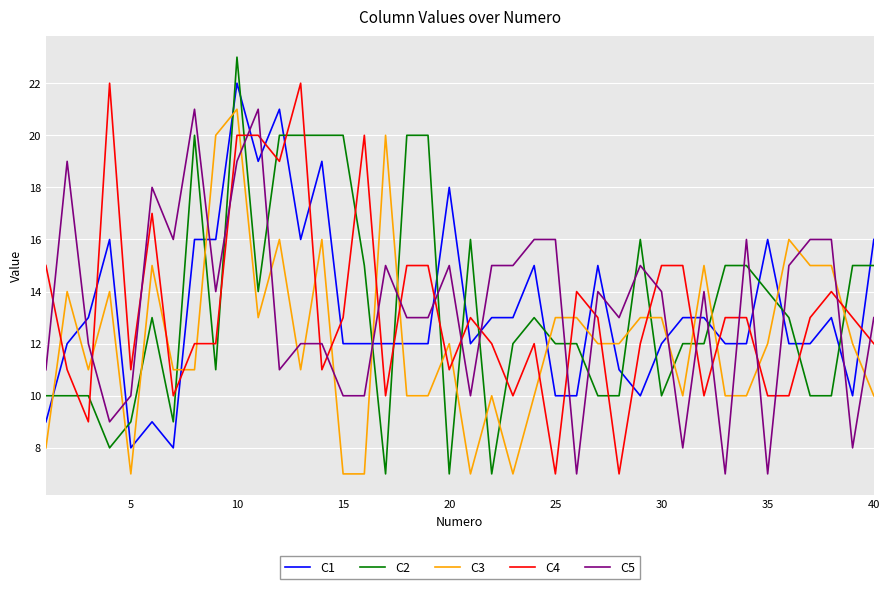

What is the maximum value shown in the chart?

23